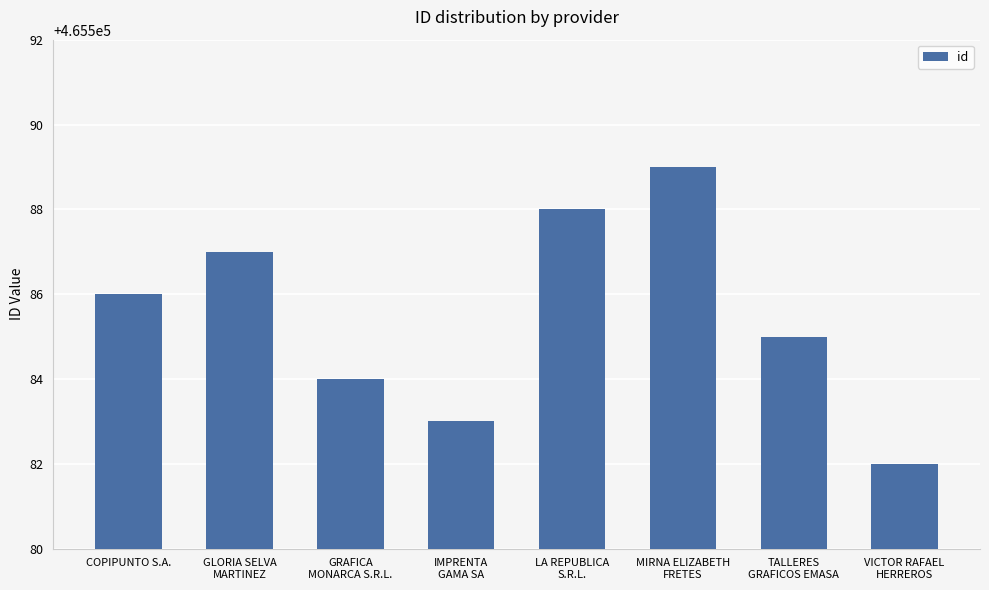

The chart shows a value of 261858 at VICTOR RAFAEL
HERREROS. True or false?

False